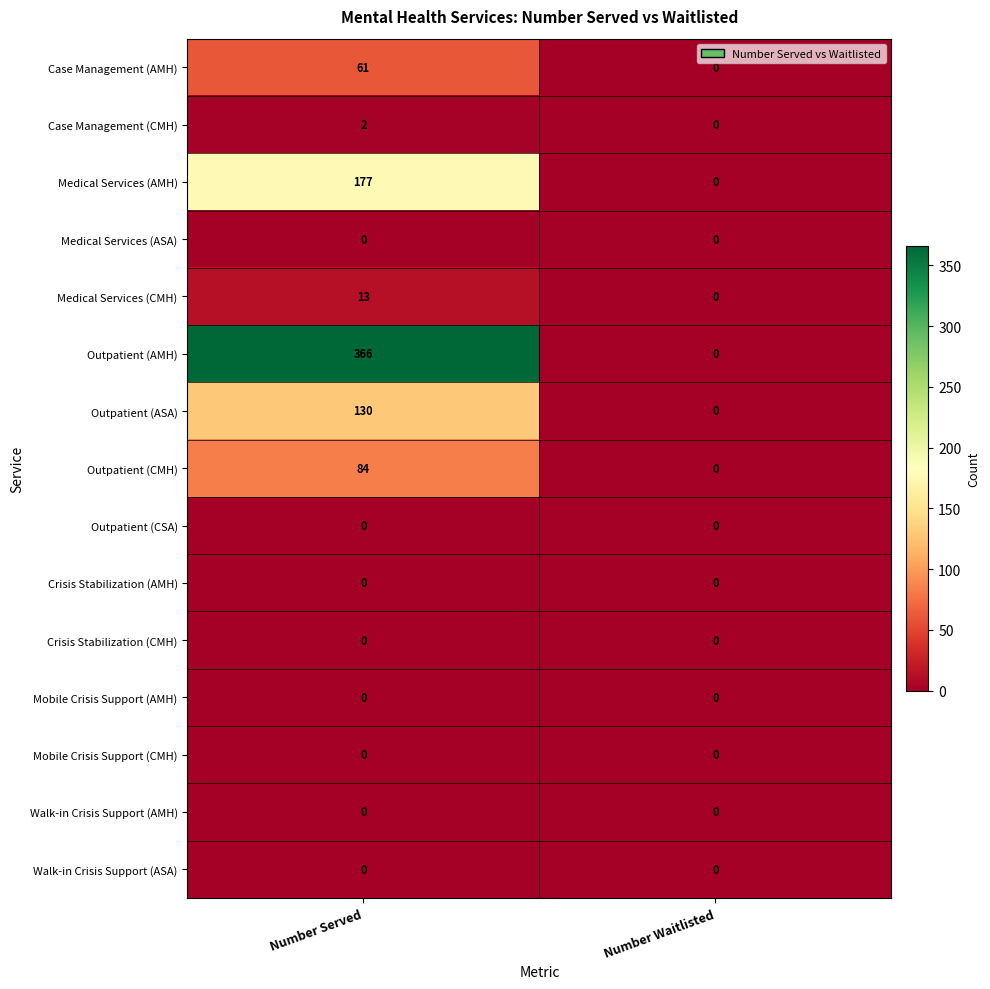

The Outpatient (CMH) series shows 0 at Number Waitlisted. True or false?

True